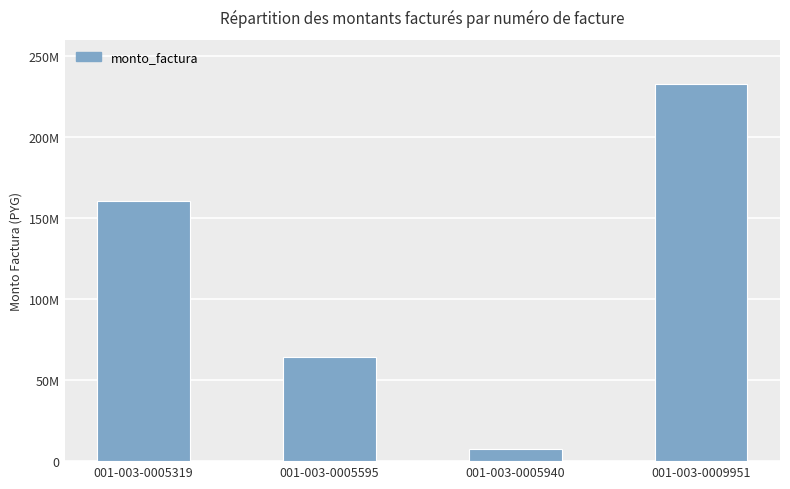

Reading left to right, extract all data points from this chart.

160679200	64455820	7570200	232705220